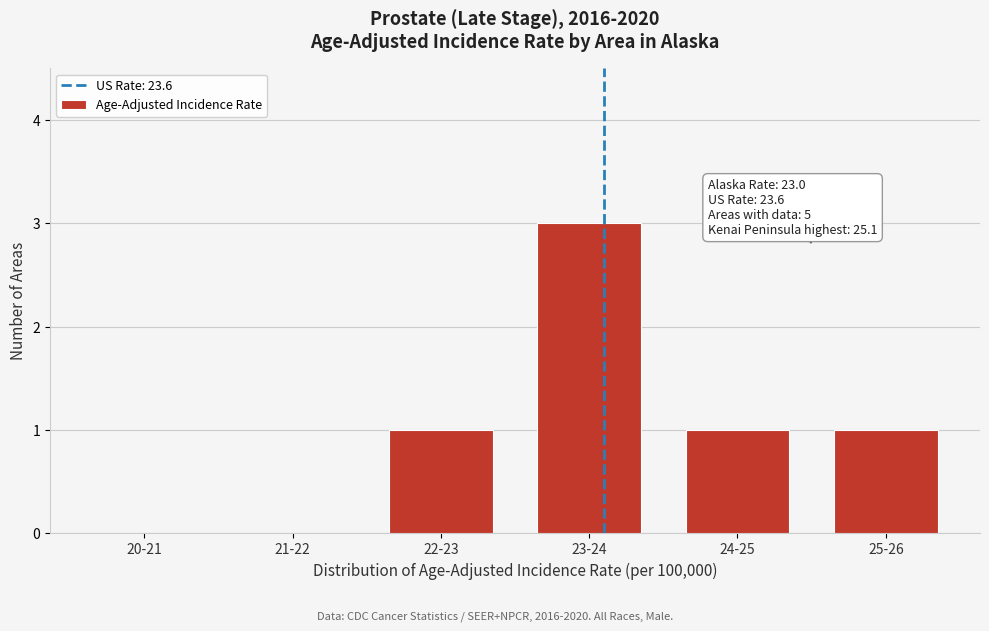

Reading left to right, transcribe all the data shown in this chart.

20-21=0	21-22=0	22-23=1	23-24=3	24-25=1	25-26=1